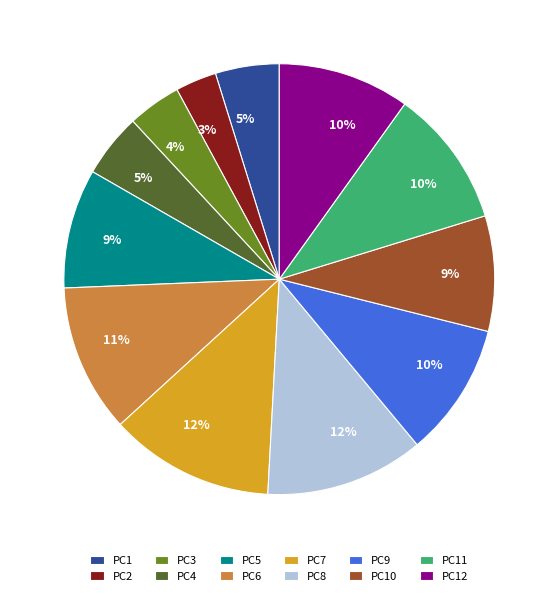

Is PC8 the majority of the pie?

No